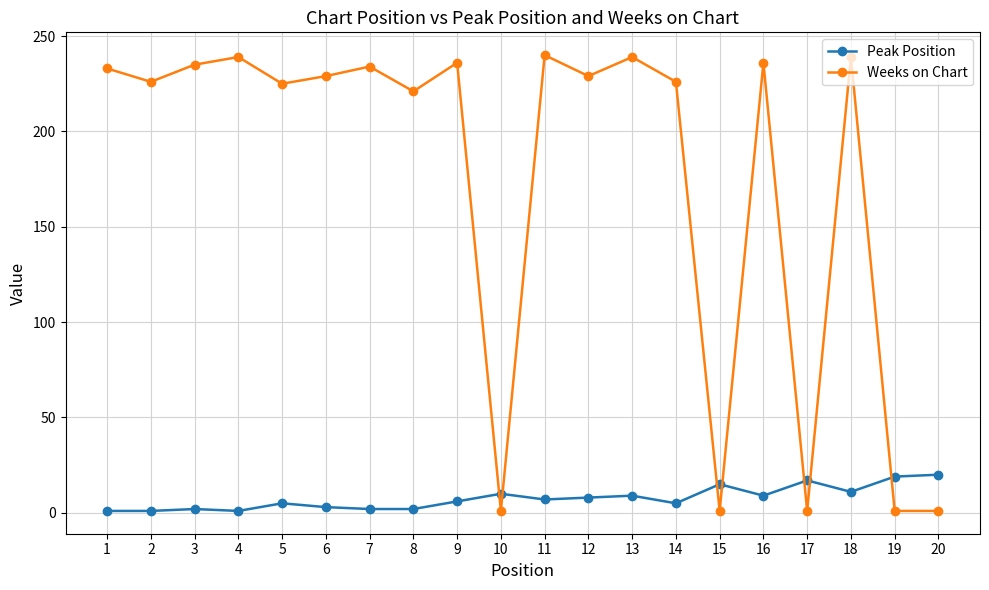

What is the sum of the Weeks on Chart values at 10 and 6?

230